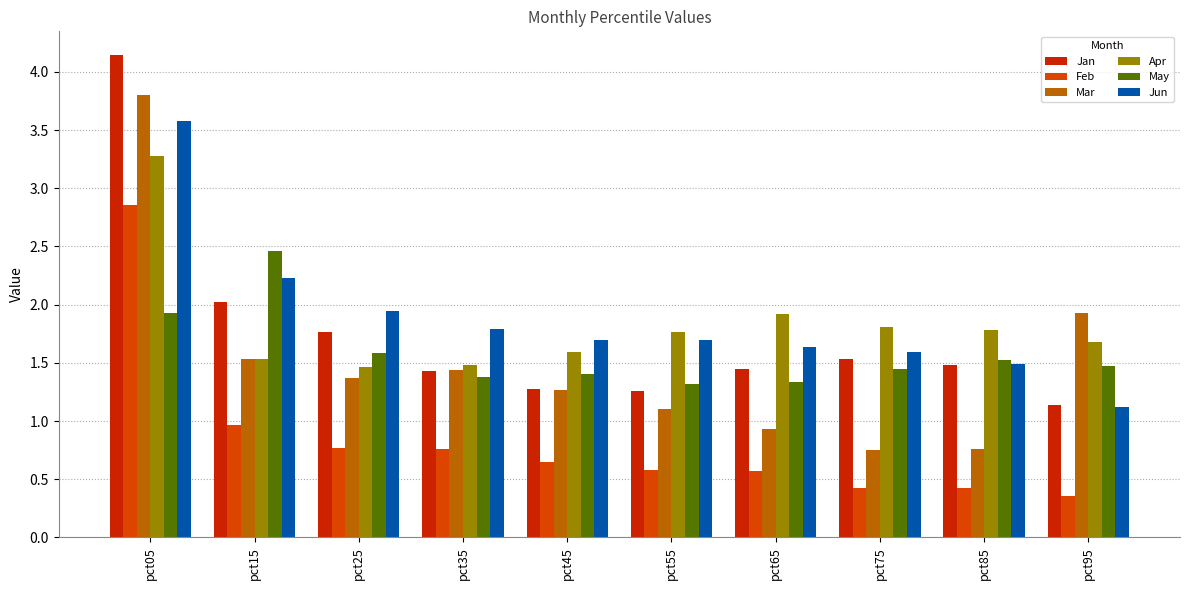

The value of Jan at pct25 is 1.8. True or false?

True